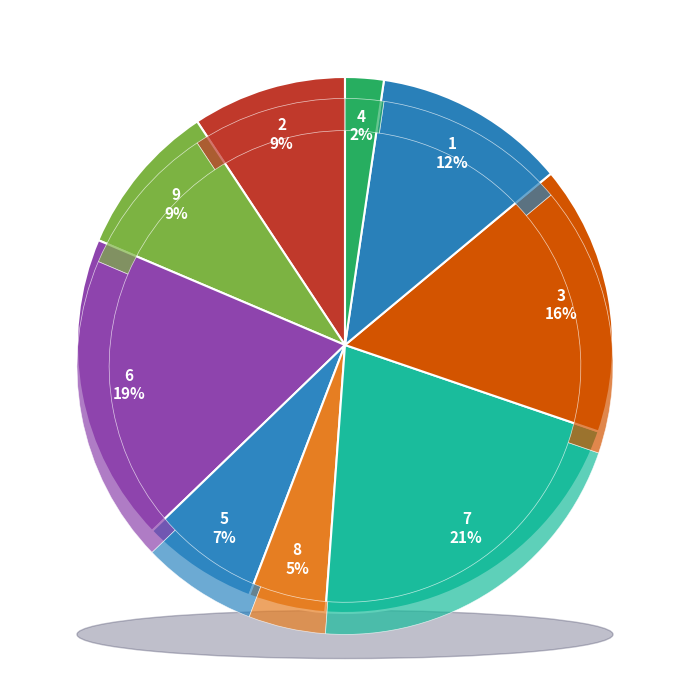

Does 3 represent more than half of the total?

No